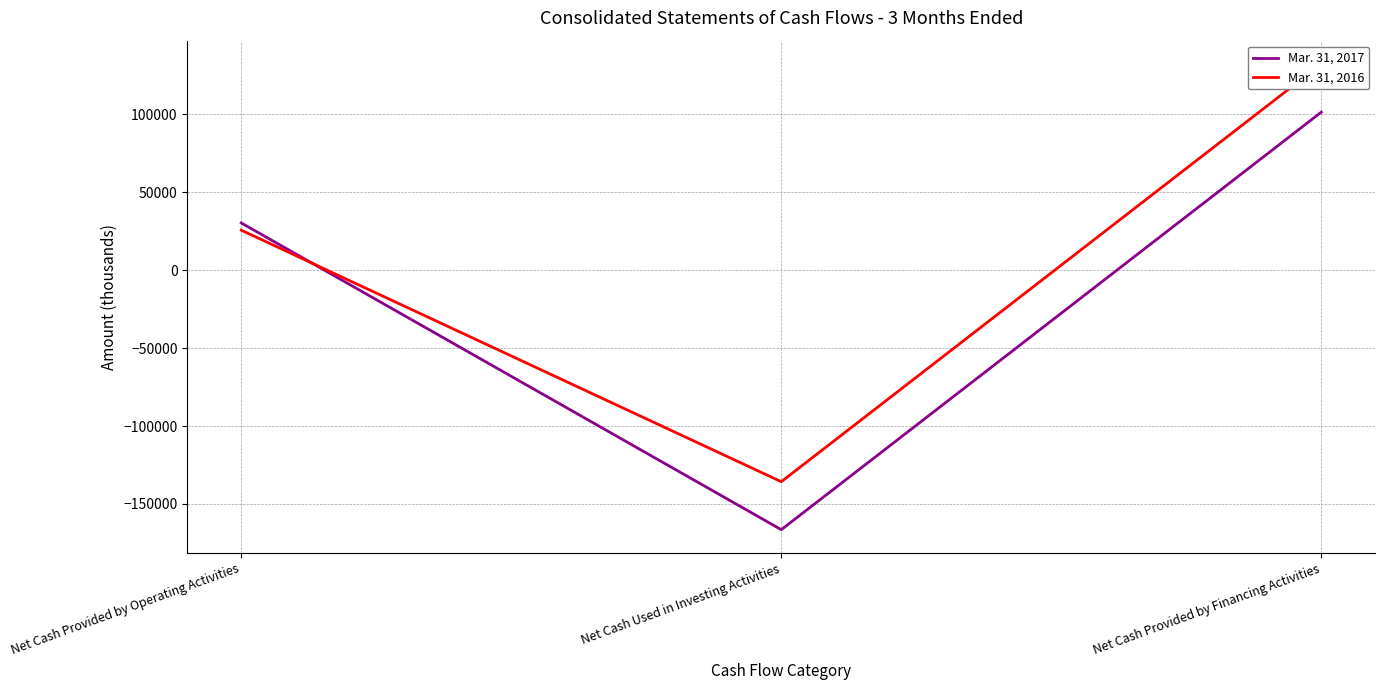

Reading left to right, list all the values displayed in this chart.

Mar. 31, 2017: 30307	-166512	101424
Mar. 31, 2016: 25666	-135732	132336